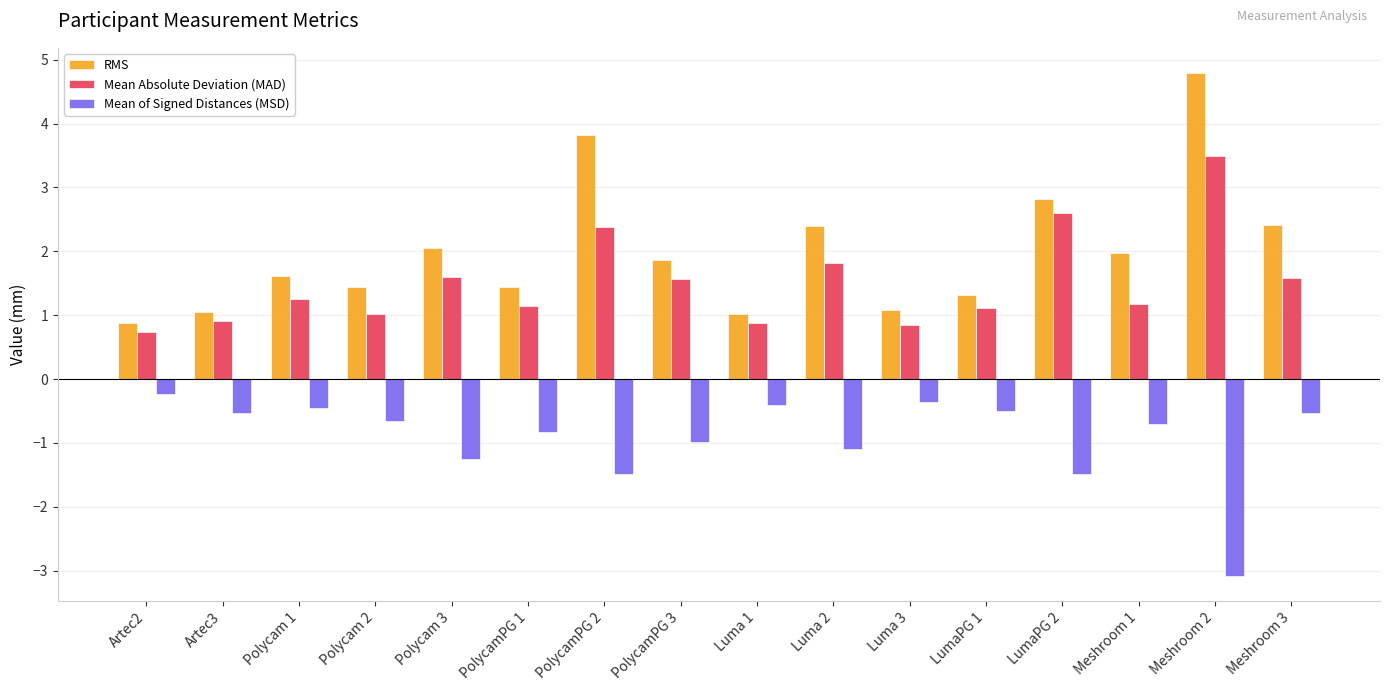

What is the value of the Mean of Signed Distances (MSD) bar at the 1st from the left?

-0.2